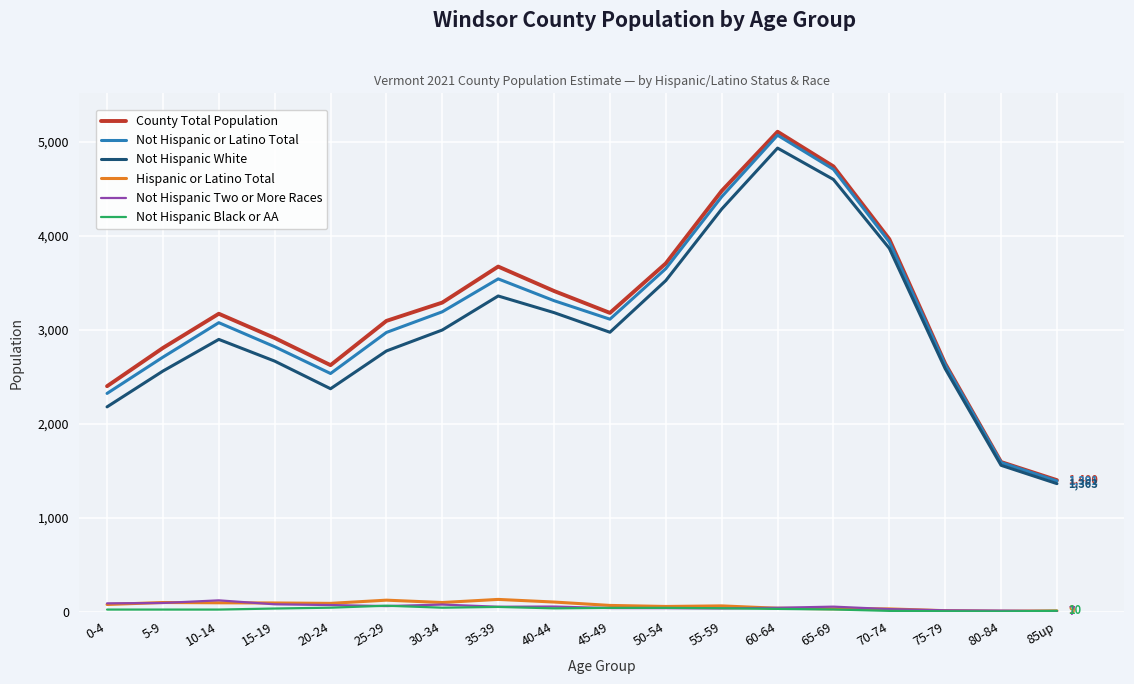

What are all the series names shown in the legend?

County Total Population, Not Hispanic or Latino Total, Not Hispanic White, Hispanic or Latino Total, Not Hispanic Two or More Races, Not Hispanic Black or AA